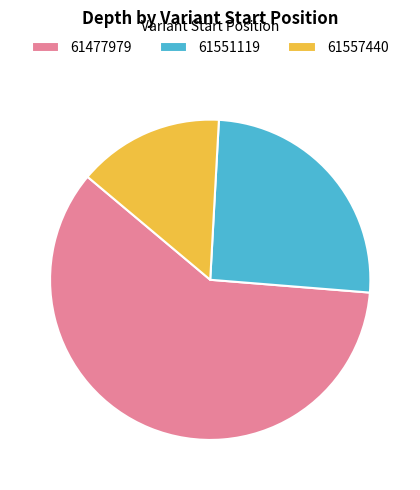

Which slice is the largest?

61477979